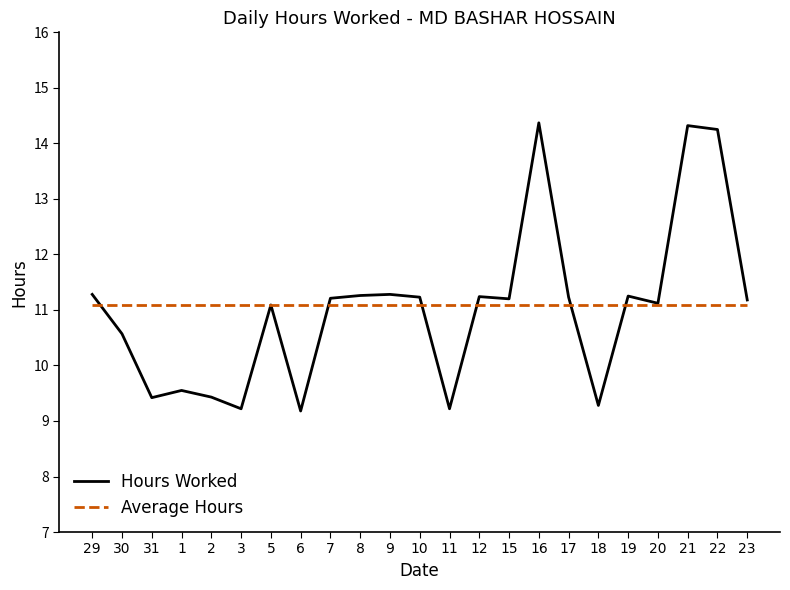

Does the chart have visible grid lines?

No